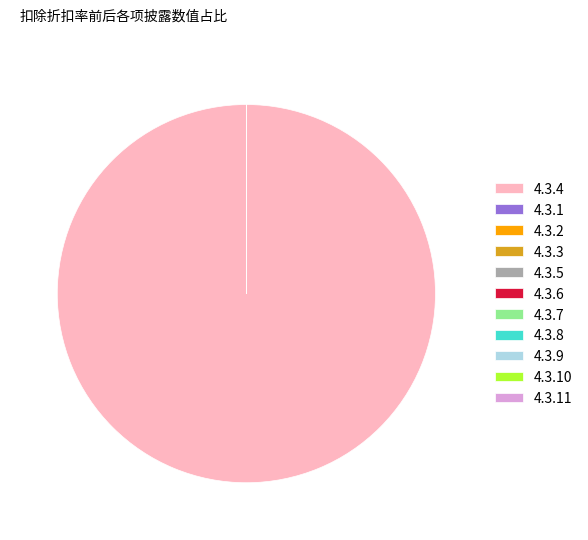

What is the change in value from 4.3.4 to 4.3.2?

-3139395342.8